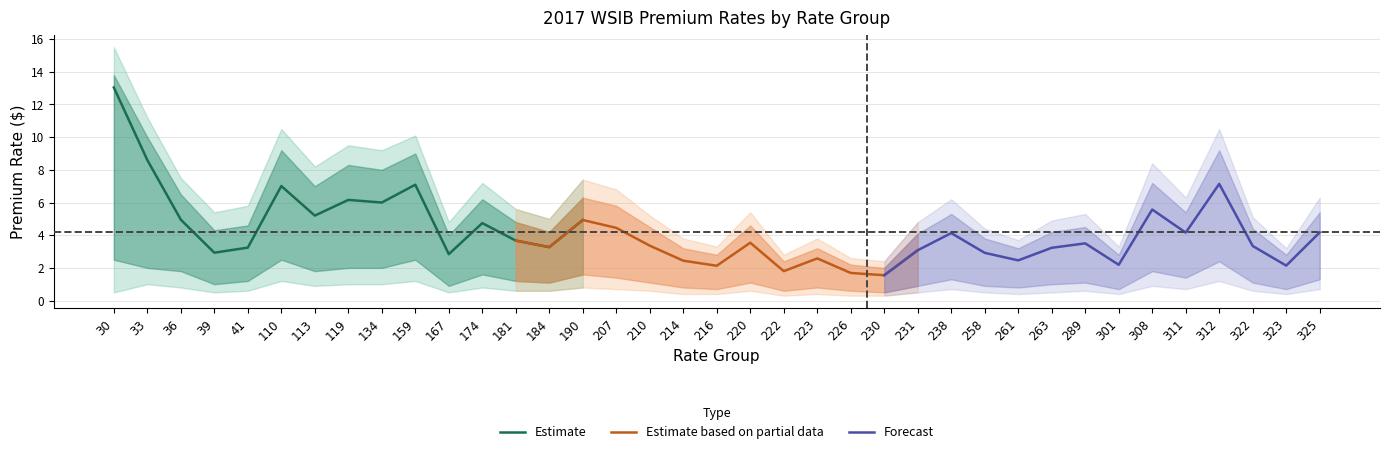

What is the ratio of the value at 159 to the value at 323?

3.3